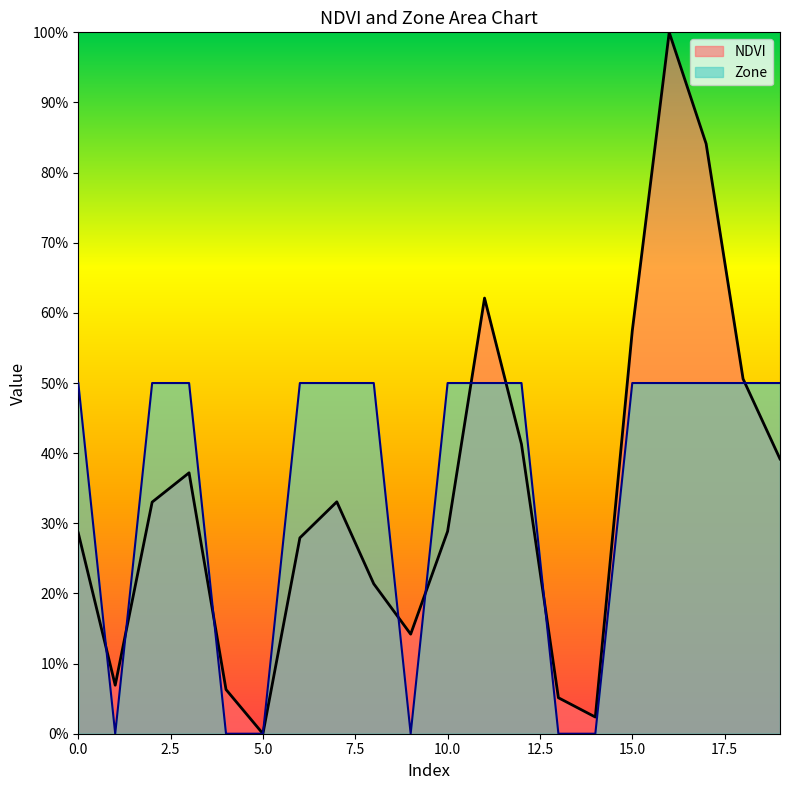

True or false: Zone has a value of 0.8 at 17.

False